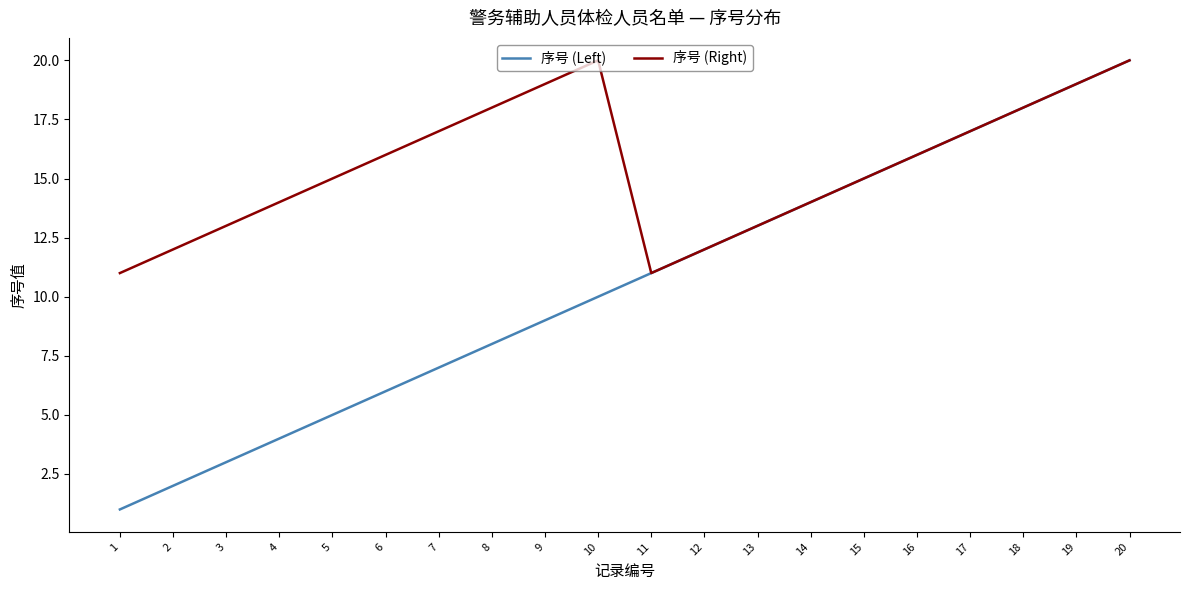

Is this an area chart (filled region under the line)?

No